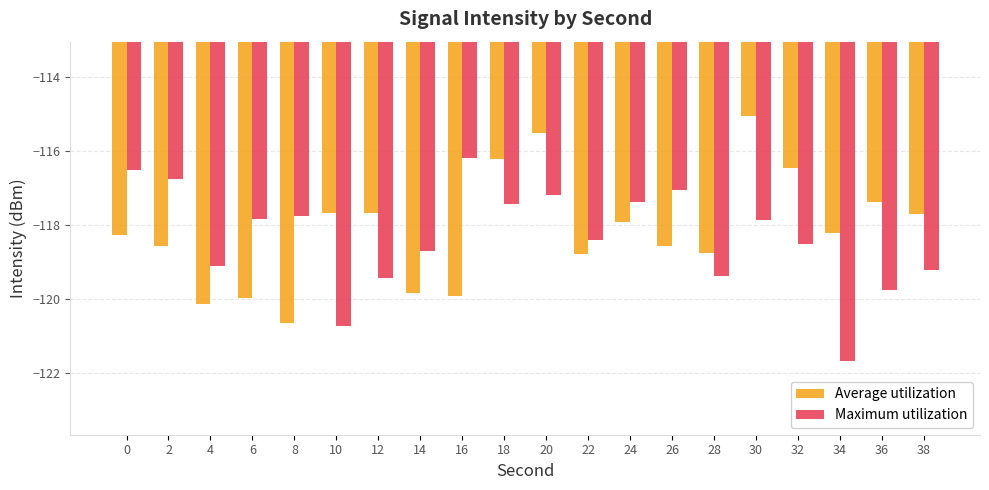

What is the average value of the Maximum utilization series?

-118.3